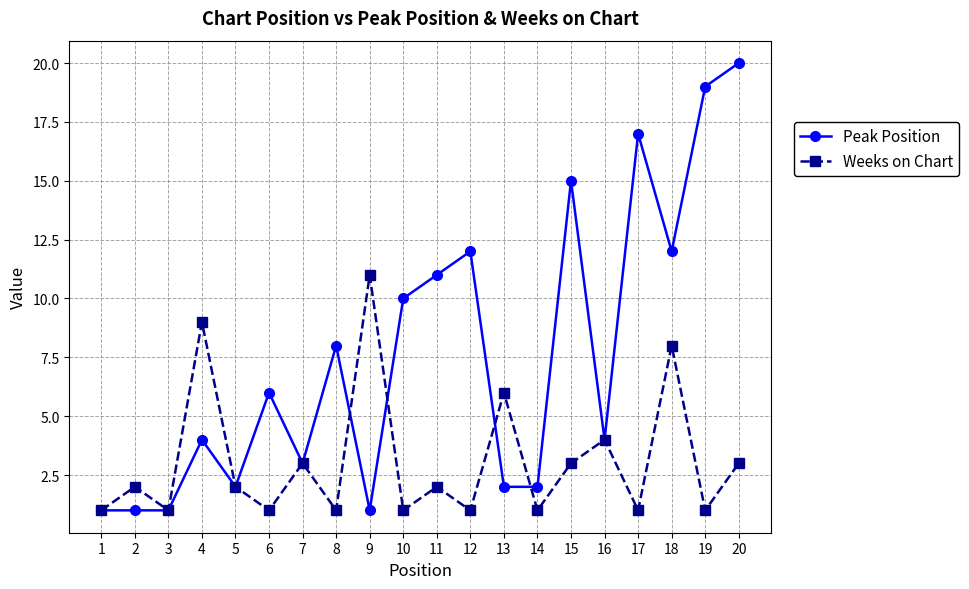

How many data points does each series have?

20